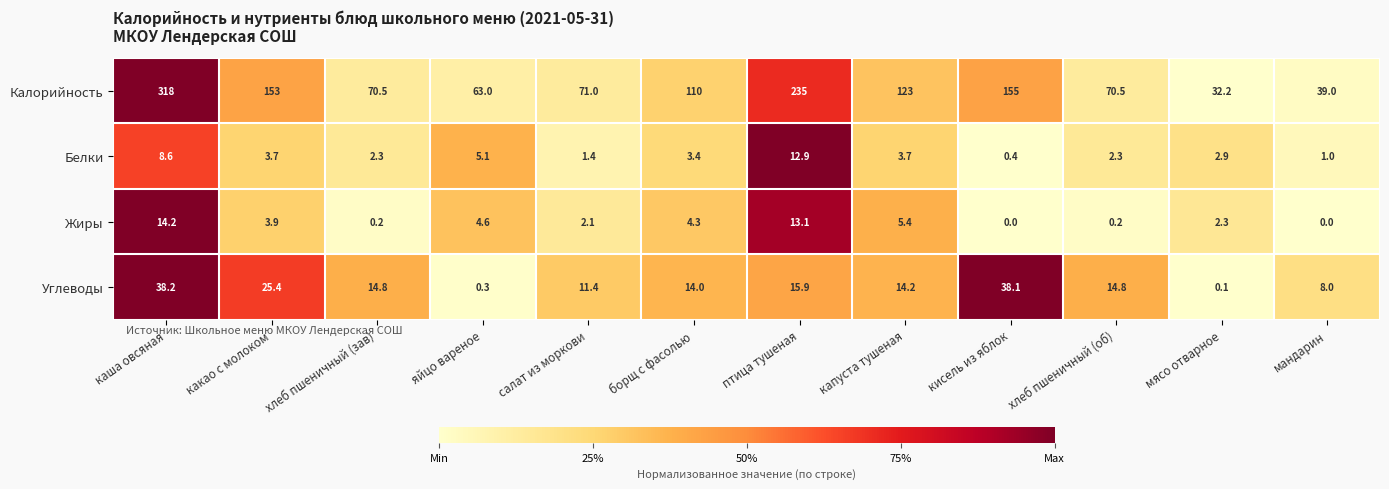

True or false: Белки has a value of 0.3 at мандарин.

False